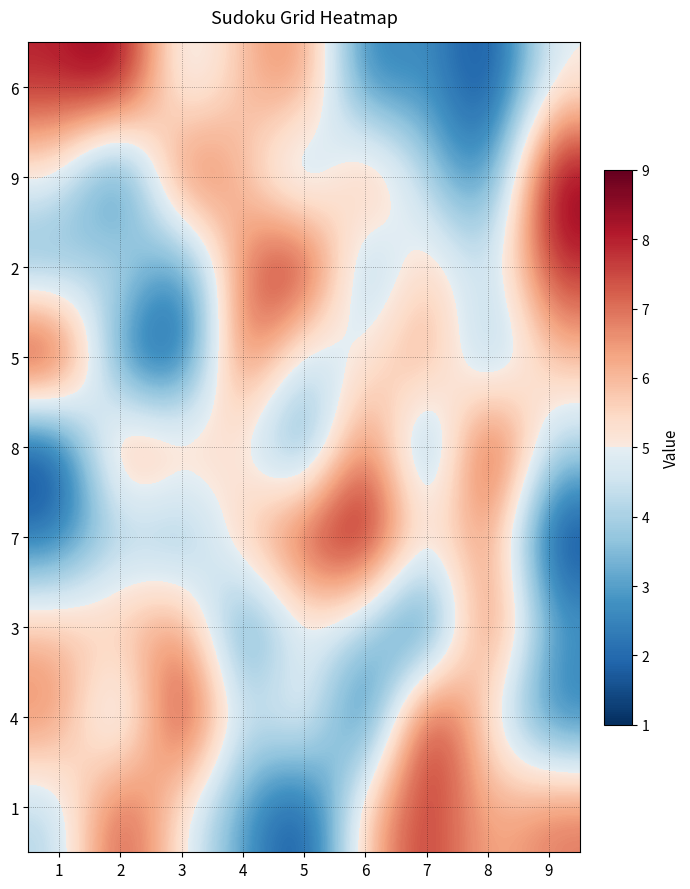

Reading left to right, transcribe all the data shown in this chart.

6: 1=8	2=9	3=4	4=6	5=7	6=2	7=3	8=1	9=5
9: 1=5	2=1	3=8	4=6	5=3	6=7	7=4	8=2	9=9
2: 1=3	2=5	3=2	4=7	5=9	6=3	7=6	8=4	9=8
5: 1=9	2=2	3=1	4=8	5=4	6=5	7=7	8=3	9=6
8: 1=1	2=7	3=6	4=5	5=2	6=8	7=2	8=9	9=4
7: 1=2	2=4	3=3	4=6	5=8	6=9	7=5	8=7	9=1
3: 1=6	2=6	3=7	4=2	5=5	6=4	7=1	8=8	9=3
4: 1=7	2=3	3=9	4=4	5=6	6=1	7=9	8=5	9=2
1: 1=4	2=8	3=5	4=3	5=1	6=6	7=8	8=6	9=7